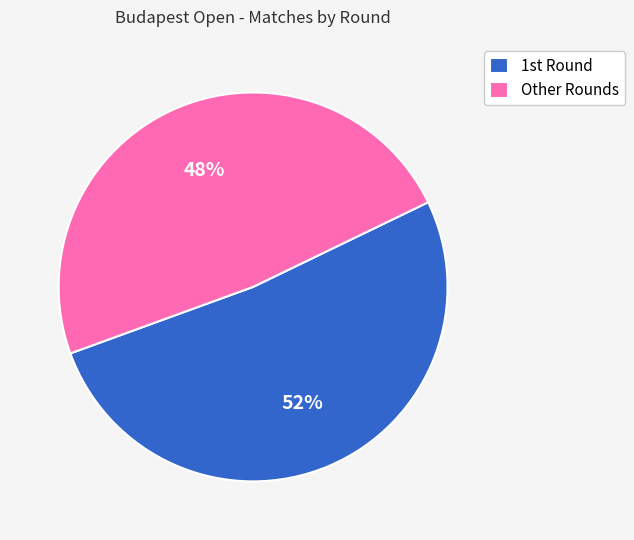

Which slice represents more than half of the pie?

1st Round